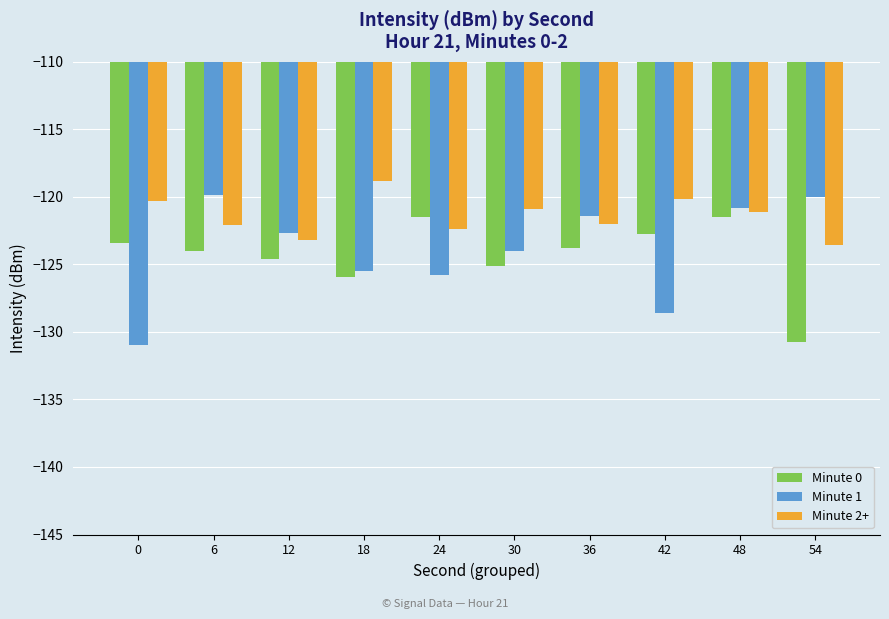

What is the difference between the highest and lowest values at 18?

7.2